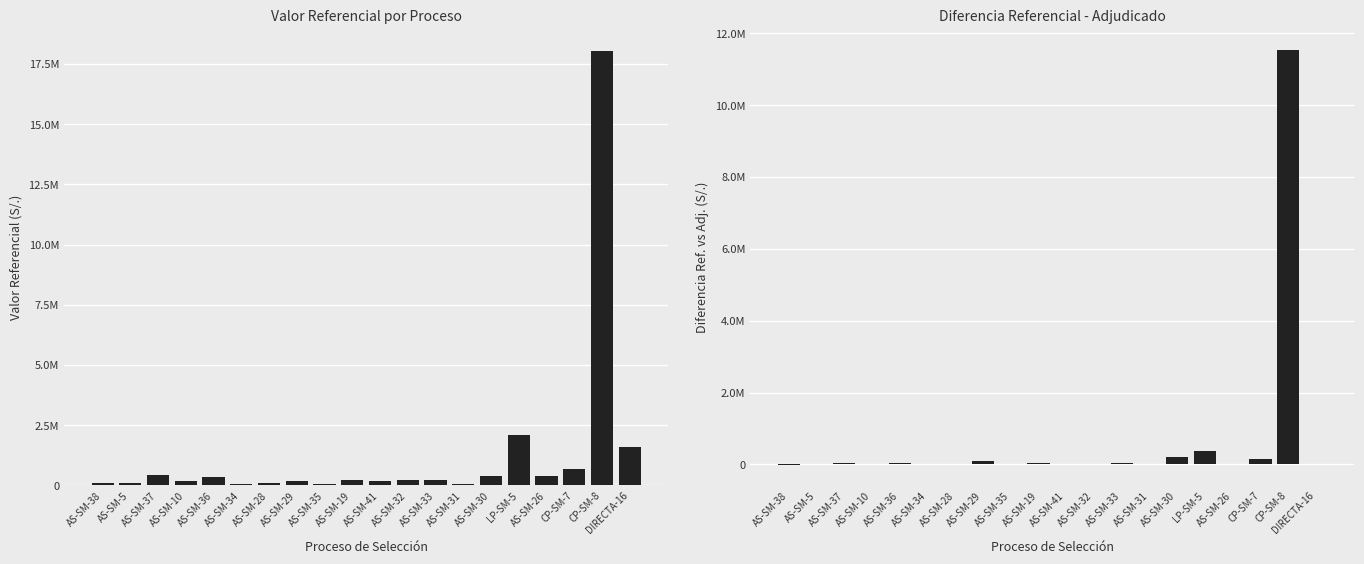

What is the value of the Valor Referencial Total bar at the 20th from the left?

1595000.0